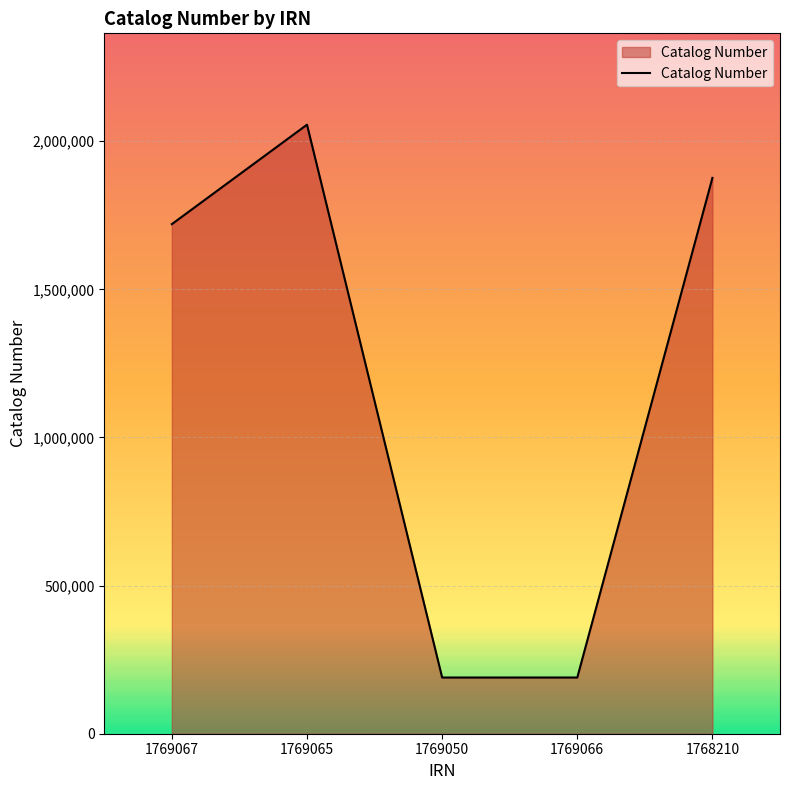

What is the difference between the maximum and second lowest values?

1866164